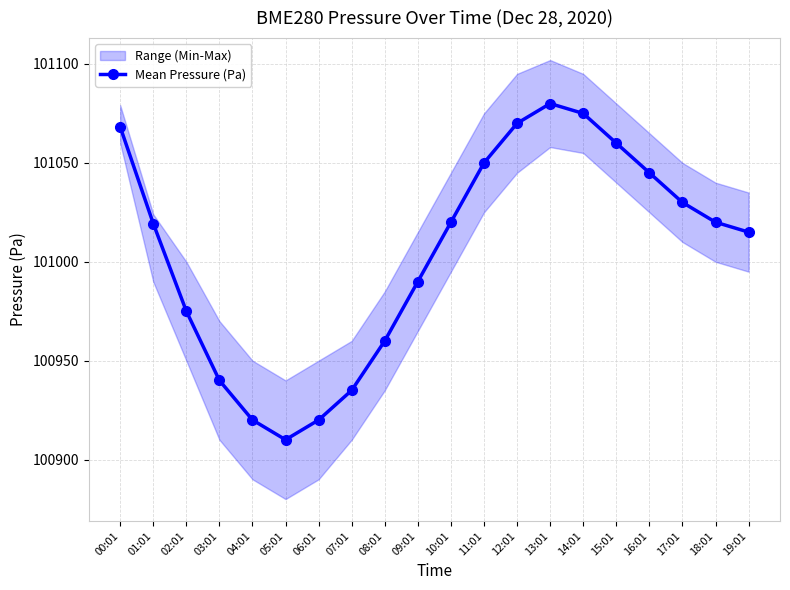

At which label is the value closest to 100995?

09:01